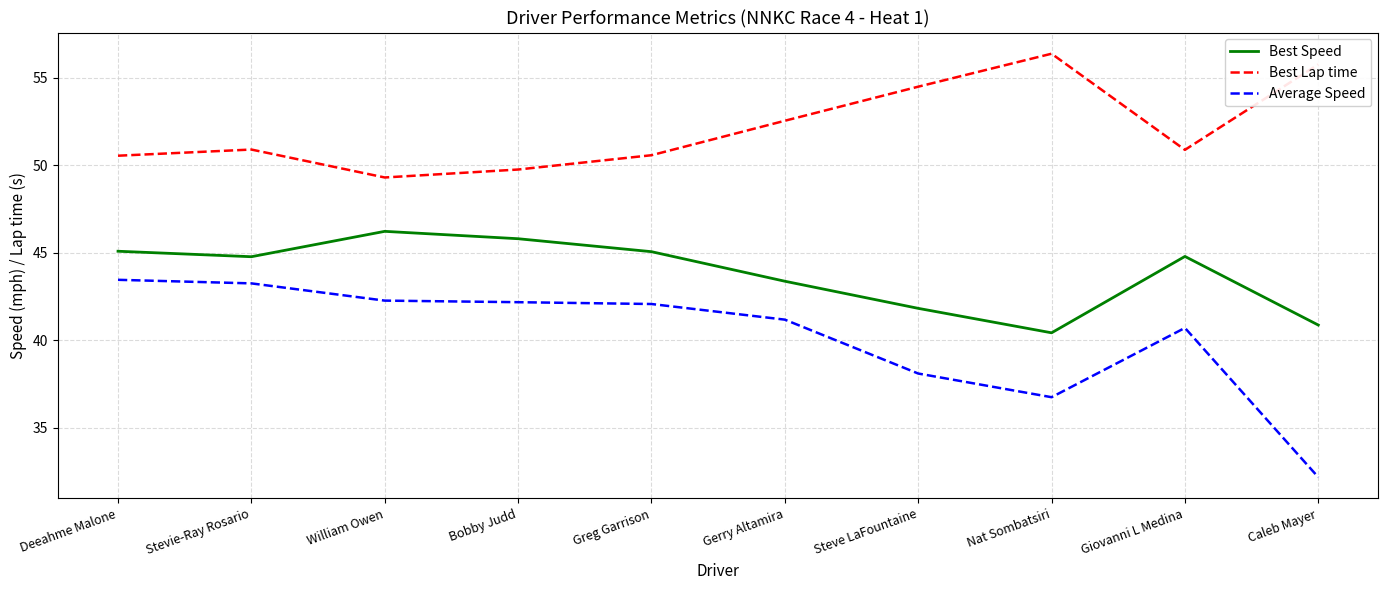

True or false: Average Speed has a value of 65.9 at Greg Garrison.

False